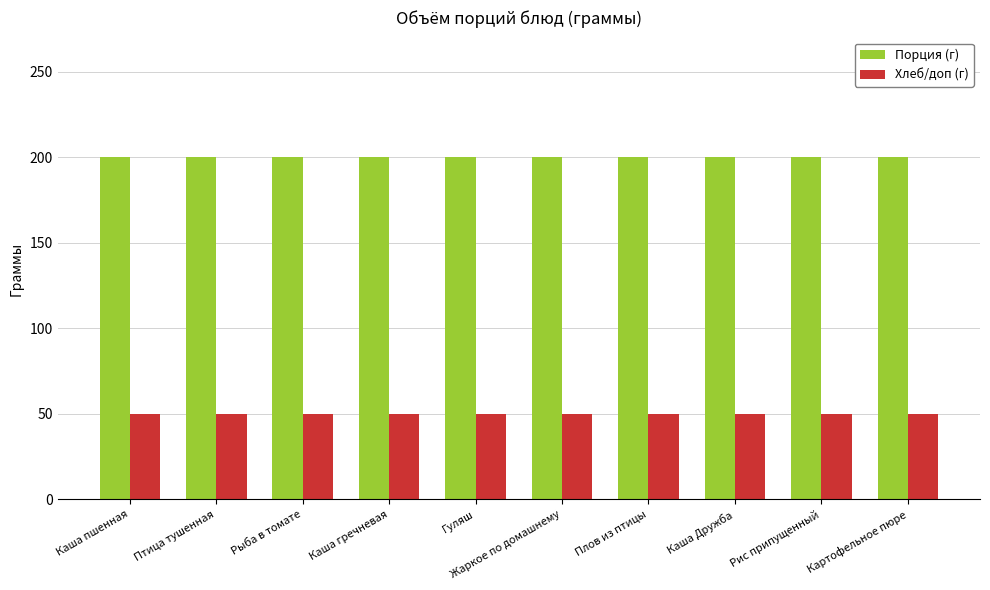

Is the value of Хлеб/доп (г) at Каша гречневая greater than the value of Порция (г) at Рис припущенный?

No